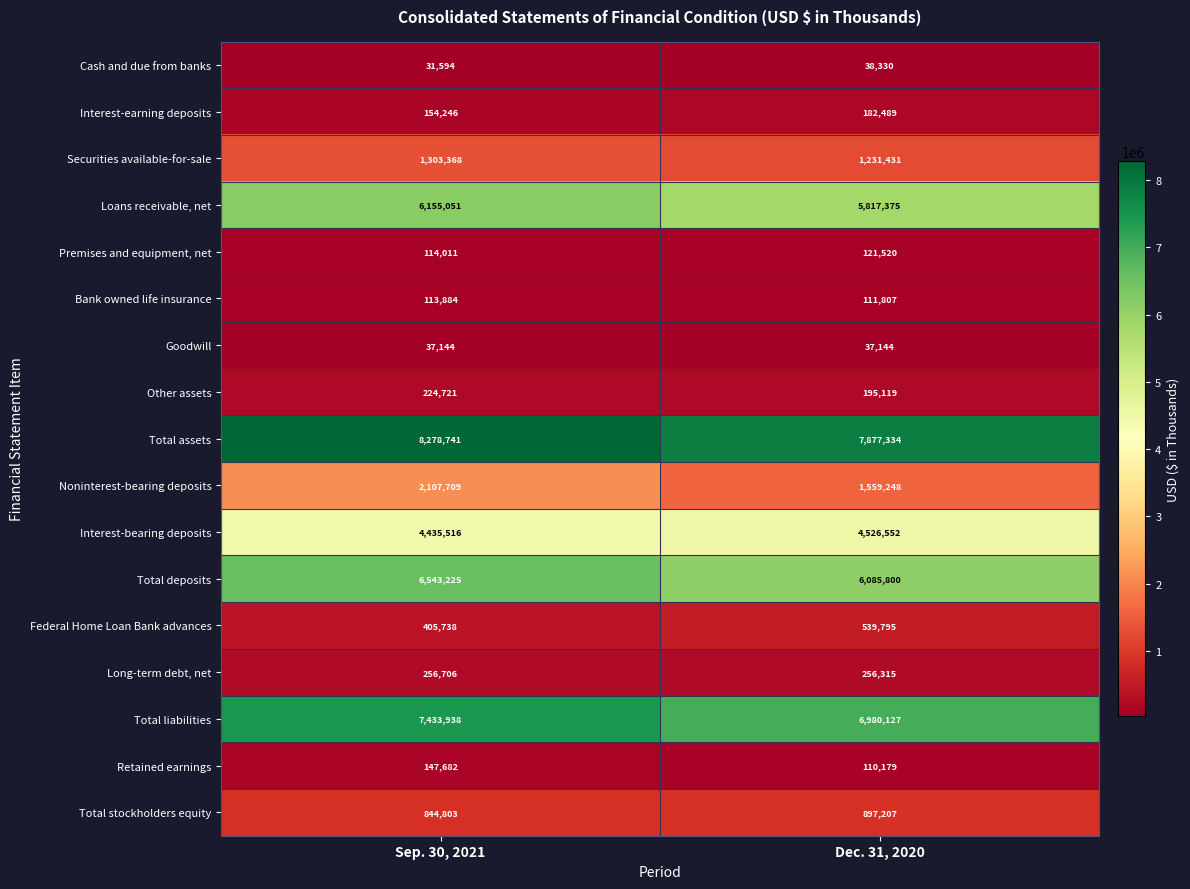

What is the total value across all series at Dec. 31, 2020?

36567772